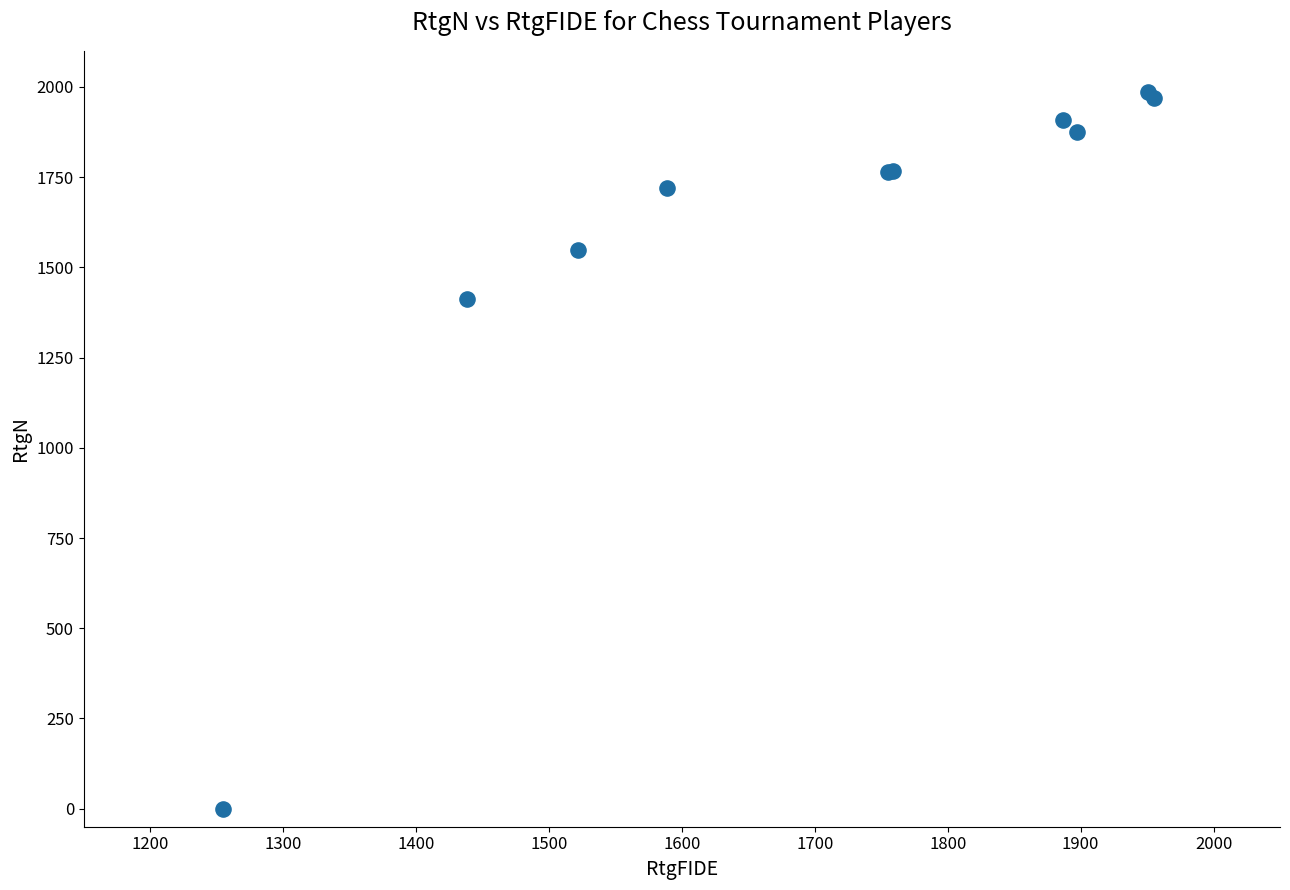

What Y value in the scatter plot is closest to 992?

1411